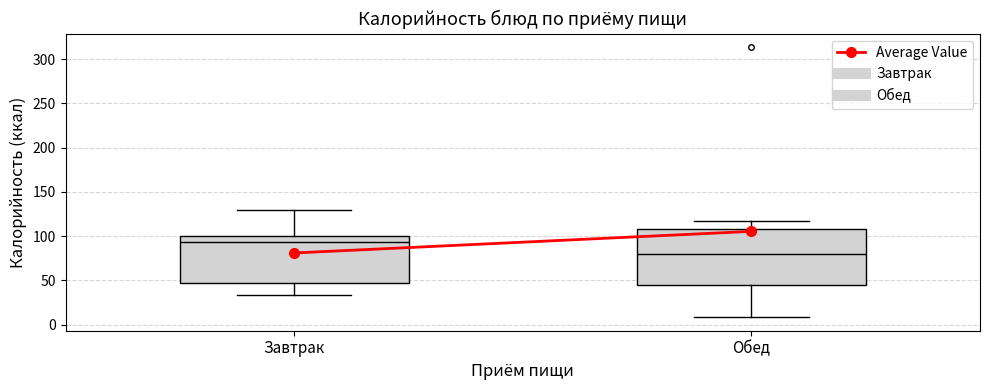

Reading left to right, transcribe this box plot: for each box, give where its median line is, the range the box spans, and where its two whiskers end, as read against the y-axis. The values are not printed on the chart, so give them approximately, as read against the axis.

Завтрак: median 95, box 45 to 100, whiskers 35 to 130
Обед: median 80, box 45 to 110, whiskers 10 to 115